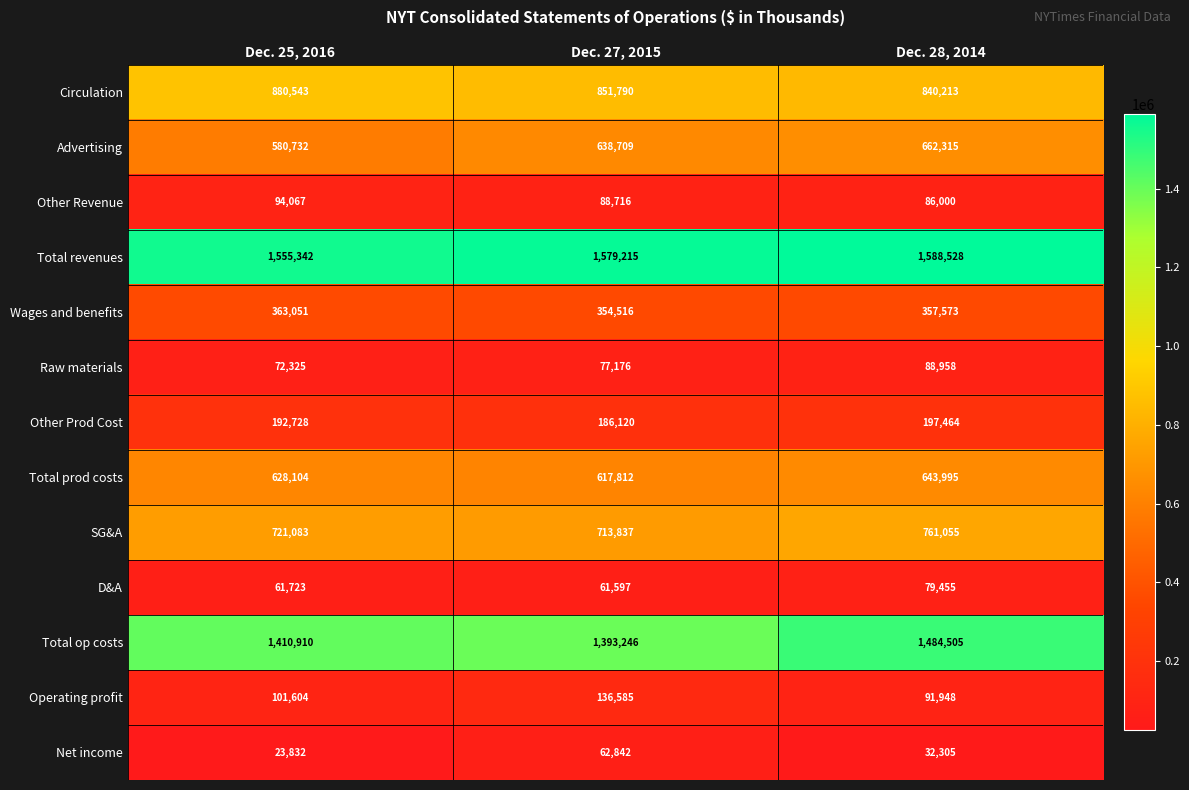

What value does the Raw materials series have at Dec. 25, 2016?

72325